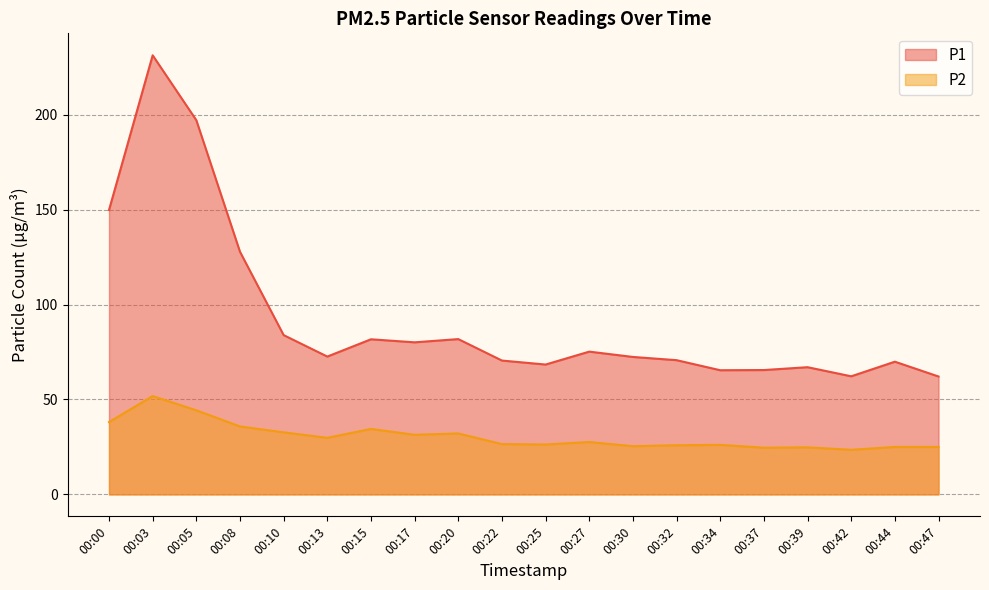

How many categories are shown in the chart?

20